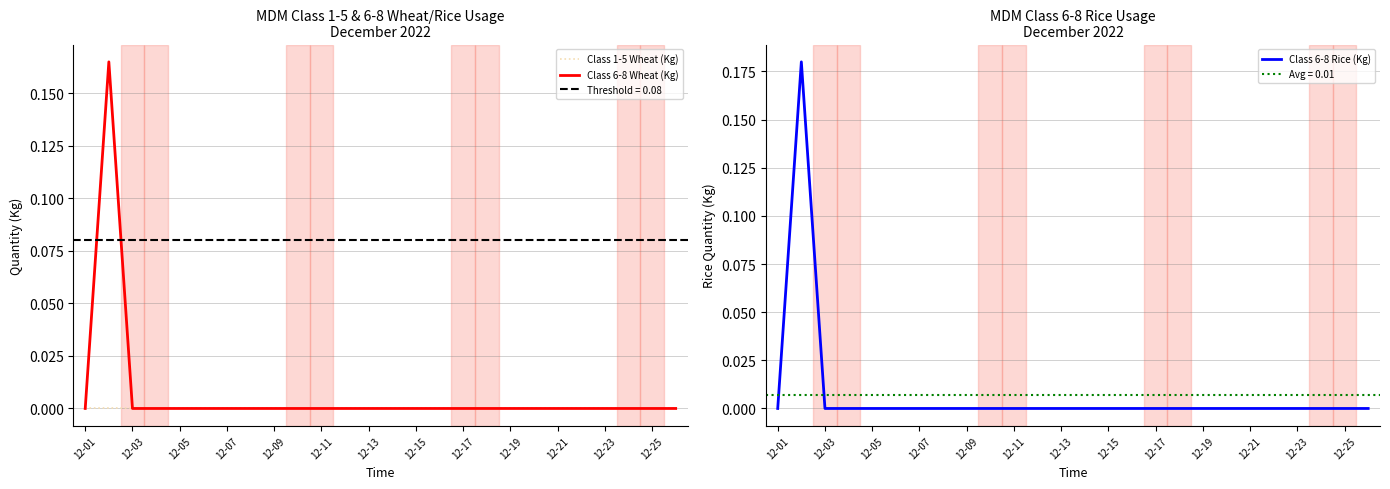

The value of Class 6-8 Rice (Kg) at 12-01 is 0.0. True or false?

True